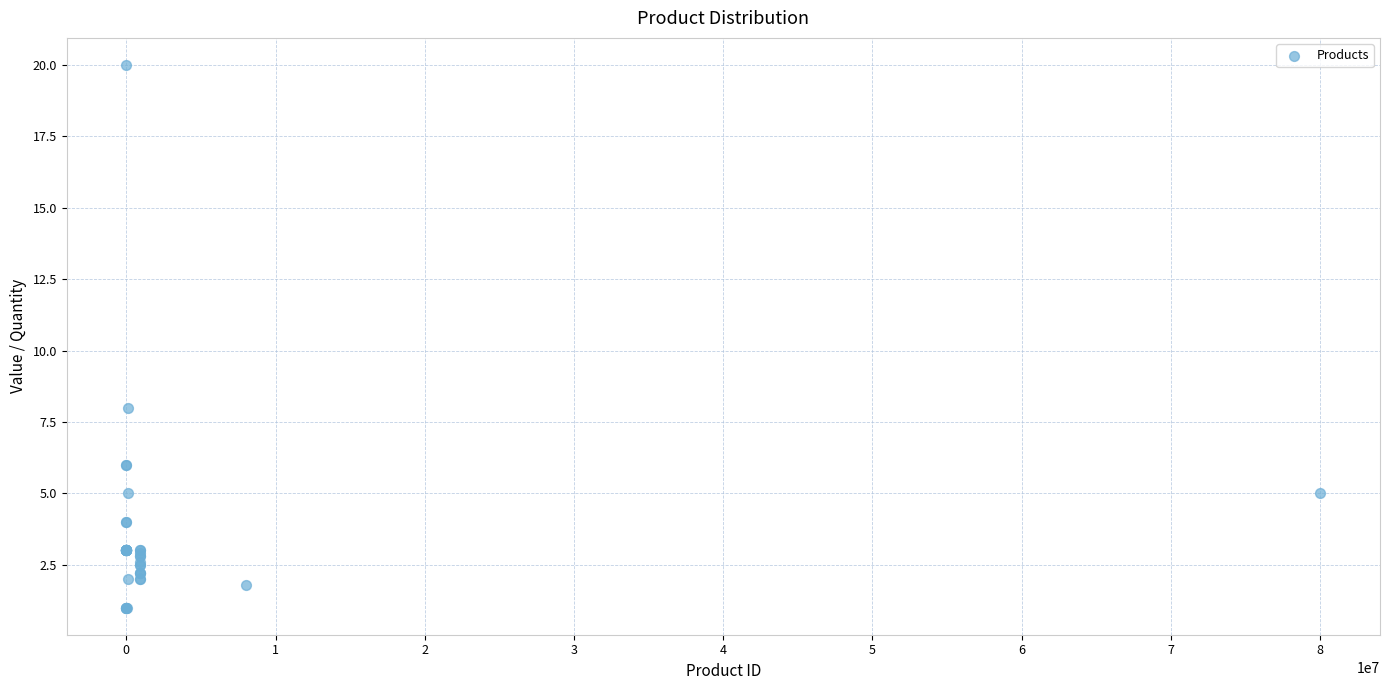

What Y value in the scatter plot is closest to 10?

8.0